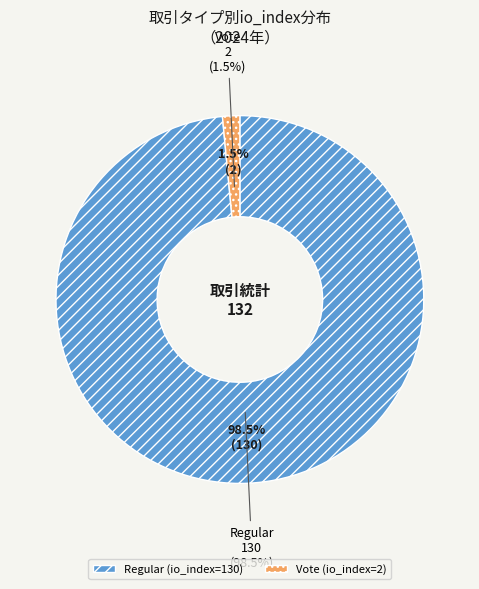

How many slices are in this pie chart?

2